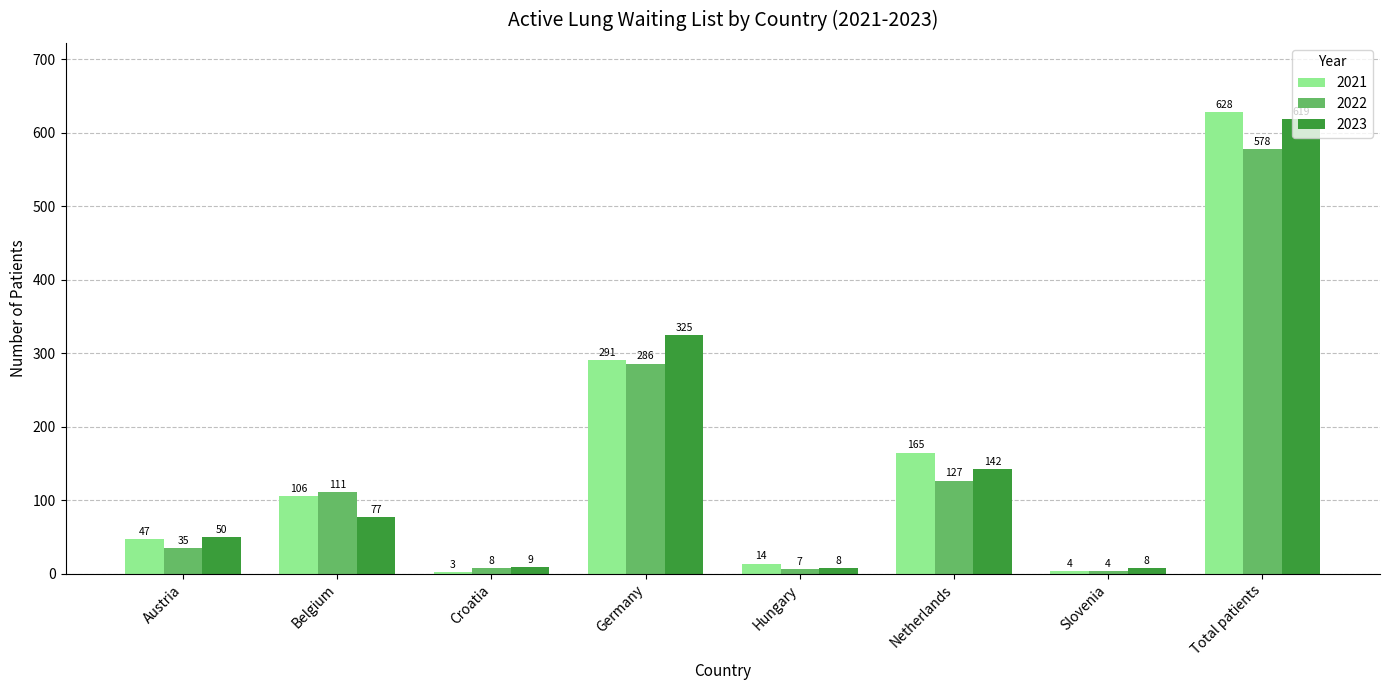

Which series has the largest range (max minus min)?

2021